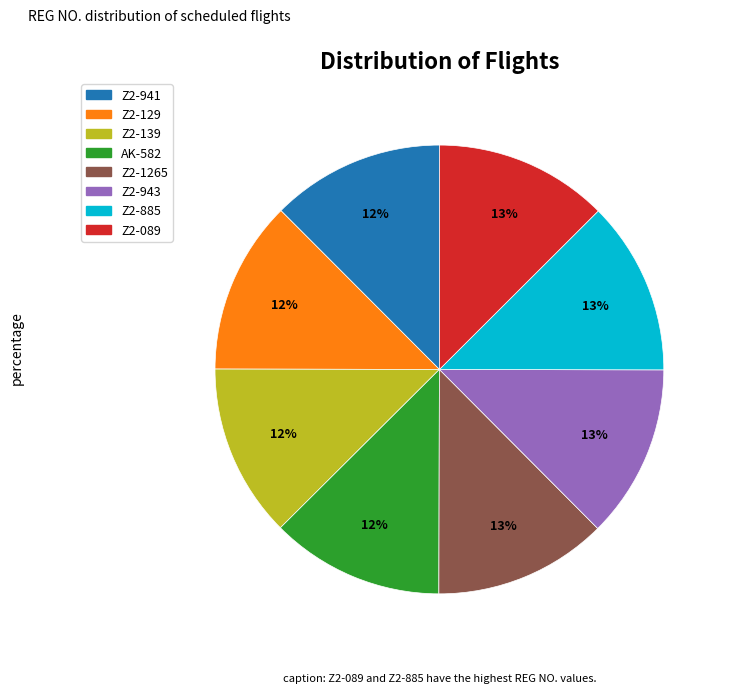

Do Z2-943 and Z2-139 together represent more than half of the pie?

No